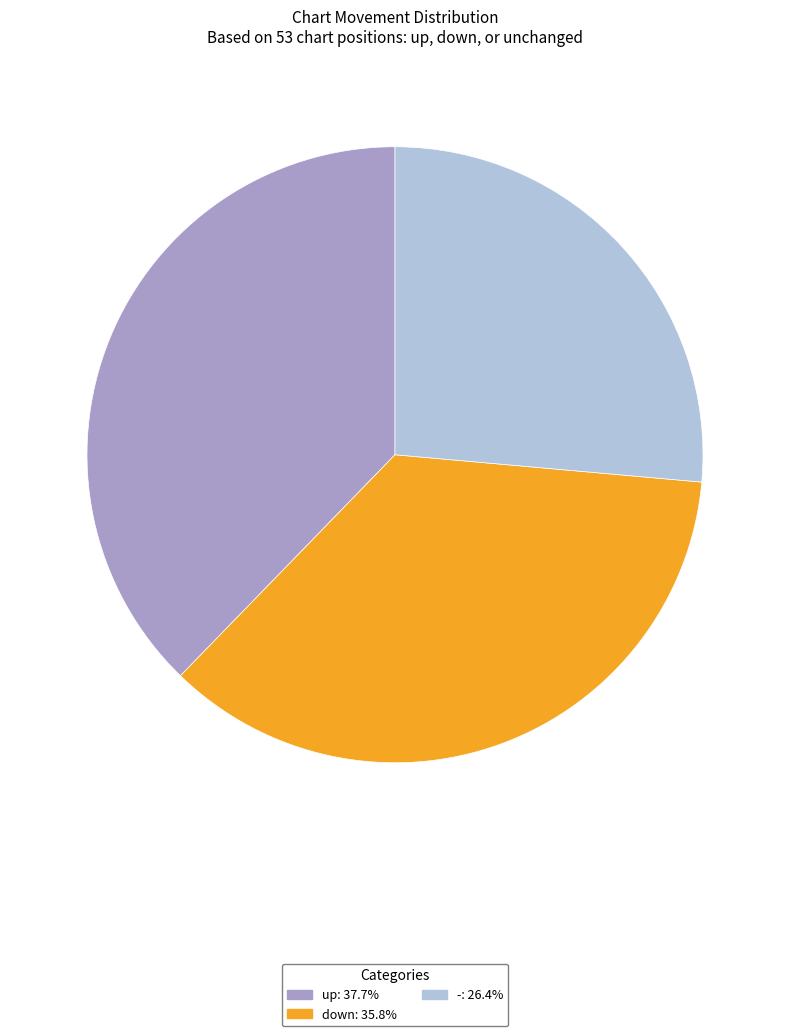

Approximately how many times larger is the value at up compared to -?

1.4